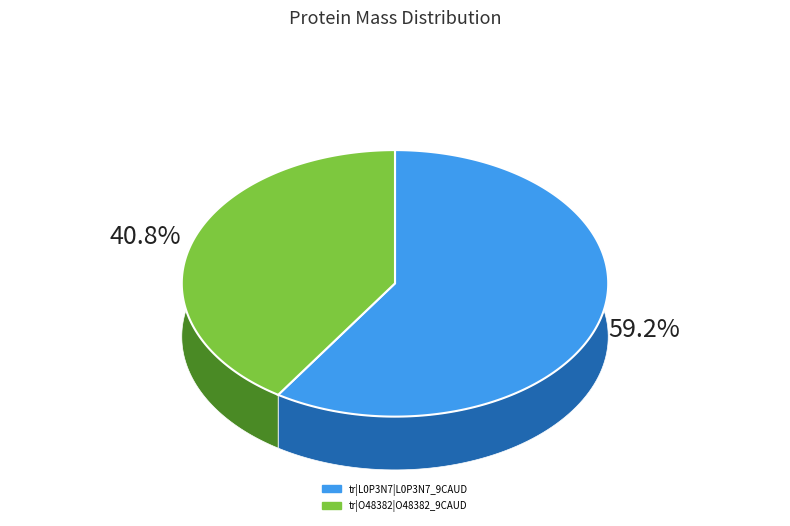

To the nearest percent, what is the difference between the tr|L0P3N7|L0P3N7_9CAUD and tr|O48382|O48382_9CAUD slice percentages?

18%